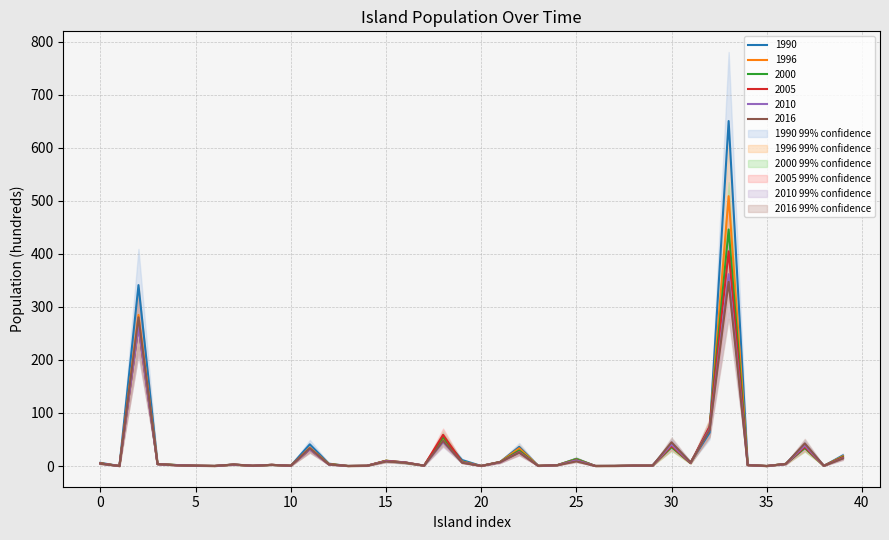

Is it true that 2010 equals 15.9 at 37?

False